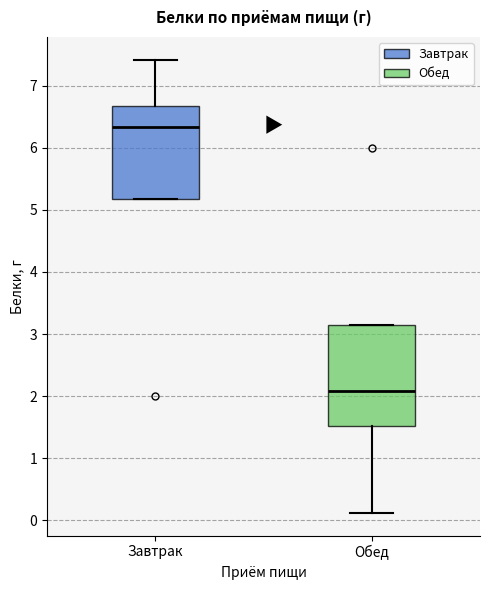

Which box's median line is the lowest?

Обед